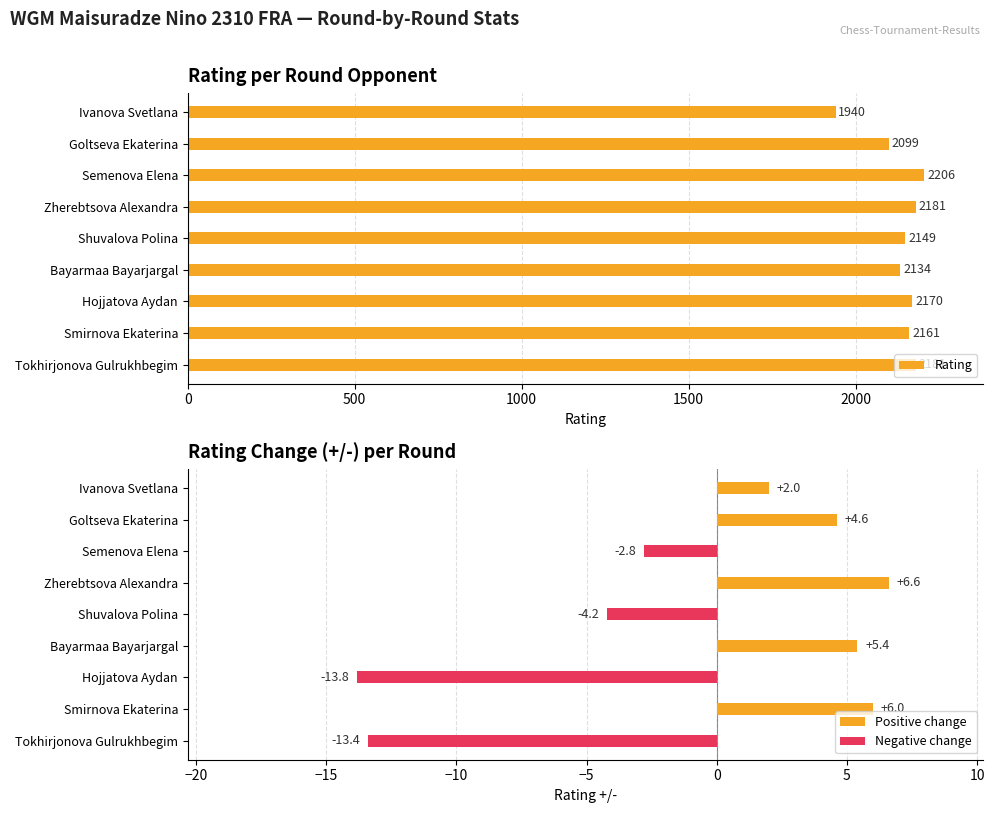

What is the total value across all series at Smirnova Ekaterina?

2167.0